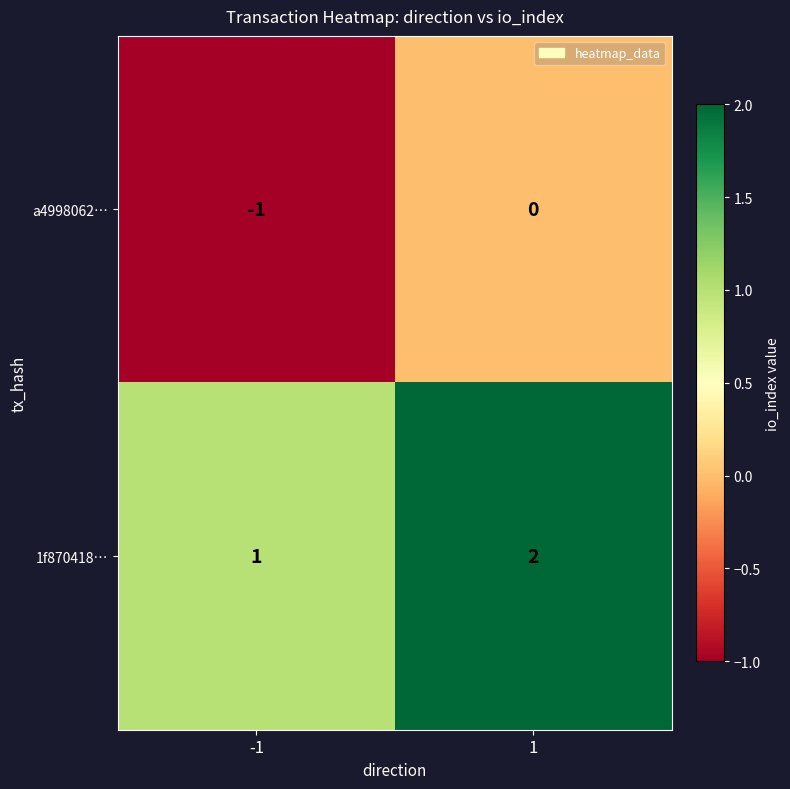

How many data points in a4998062… are less than 0?

1